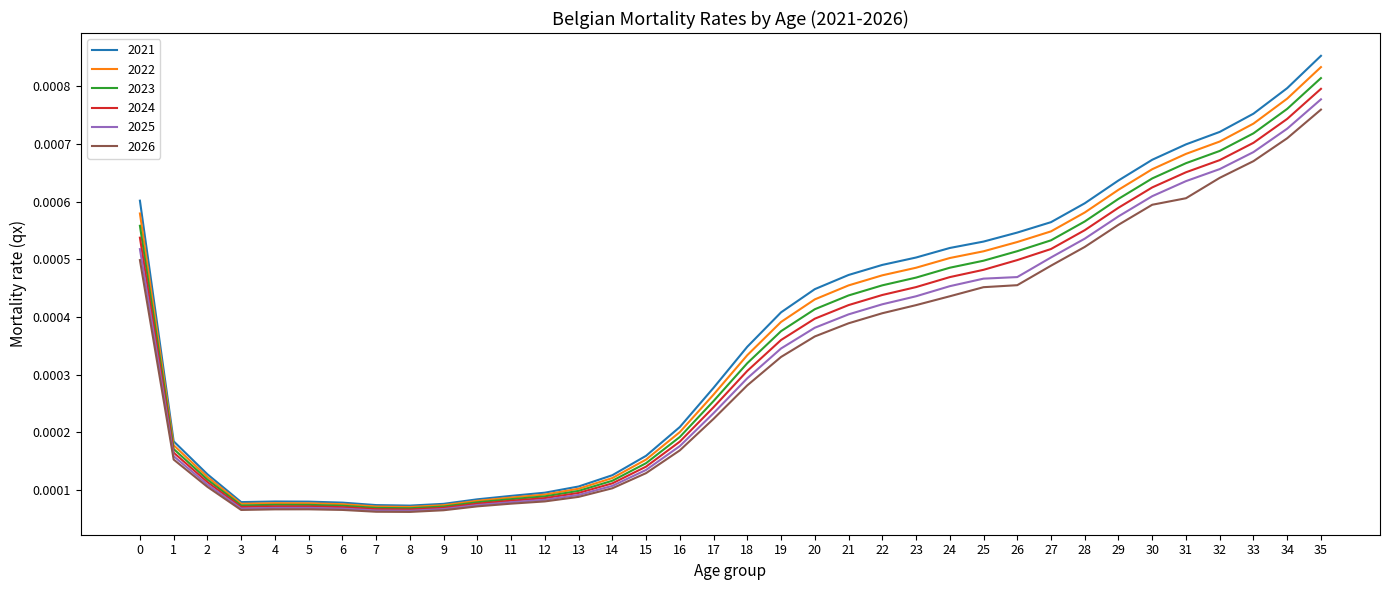

Rank the series by their maximum value, from highest to lowest.

2021, 2022, 2023, 2024, 2025, 2026